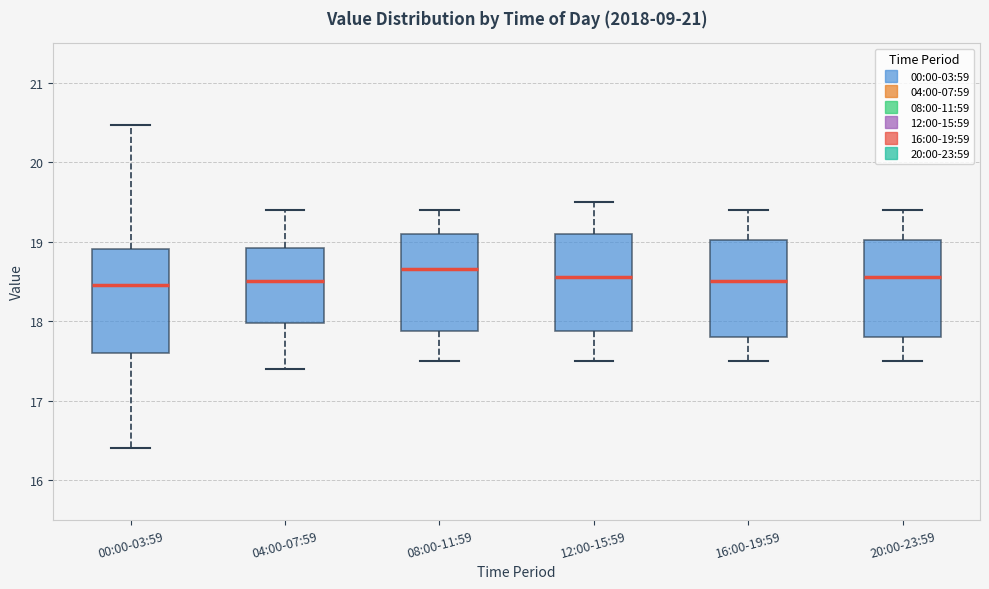

Where does the median line of the box for 16:00-19:59 sit on the y-axis? The values are not printed on the chart, so give them approximately, as read against the axis.

18.5